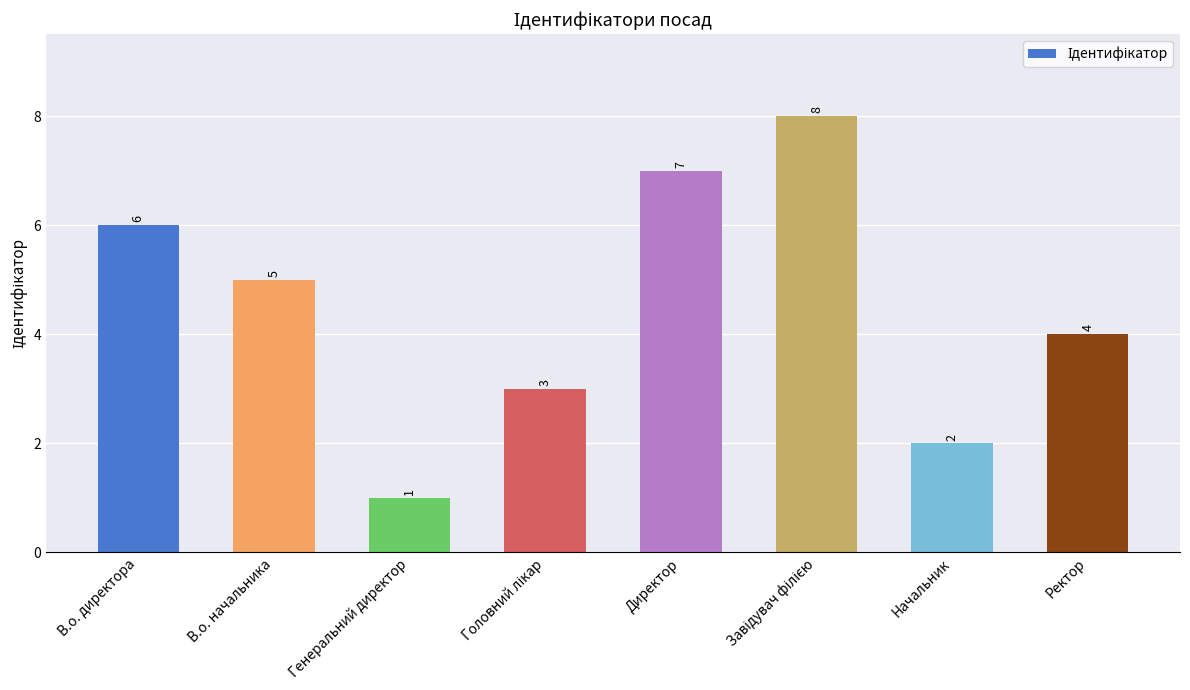

What is the value of the 3rd bar from the left?

1